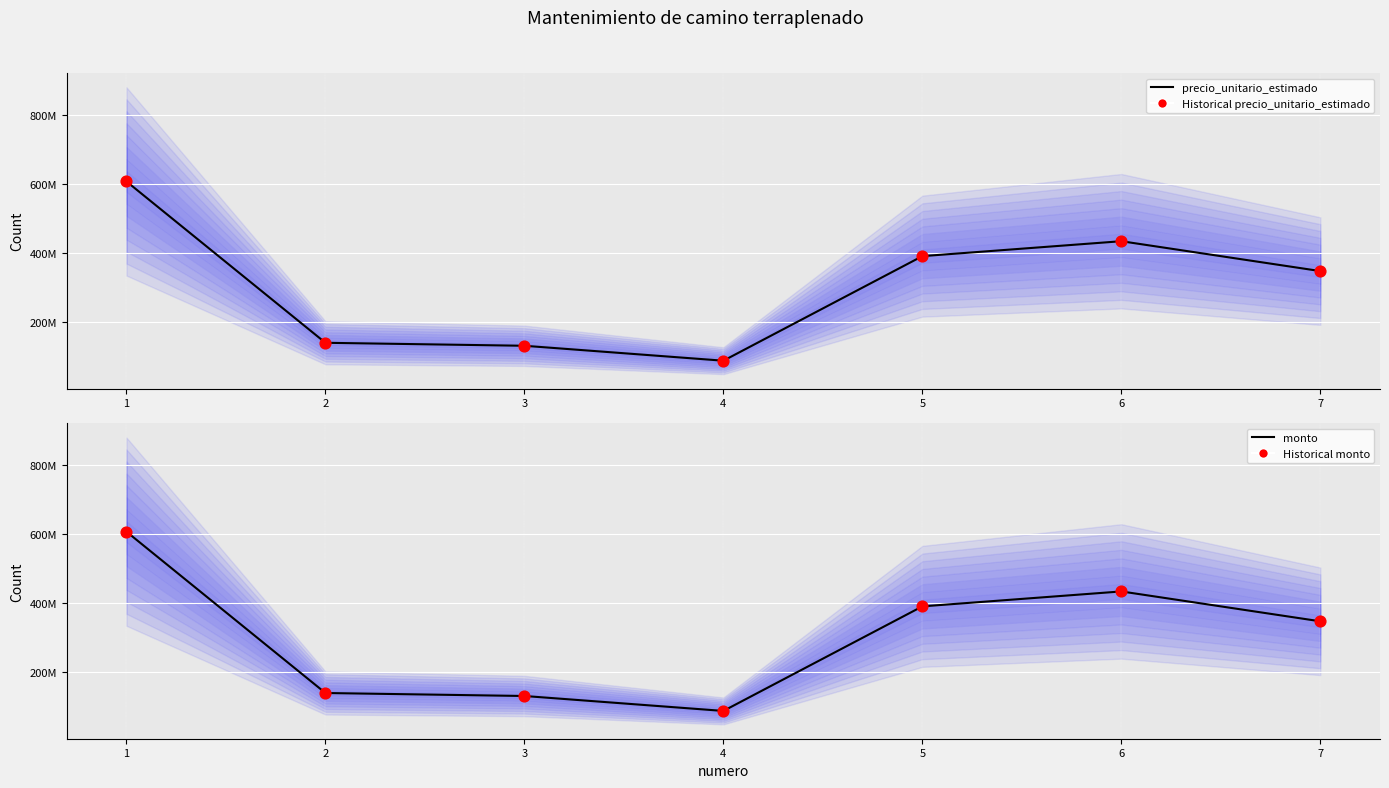

At which category is the sum across all series the highest?

1